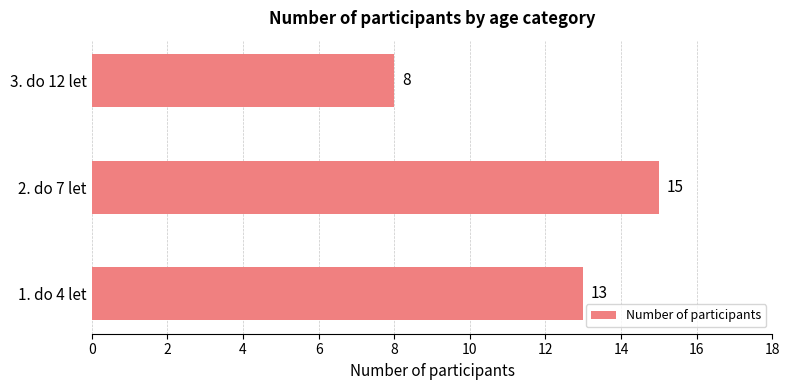

What is the difference between the maximum and second lowest values?

2